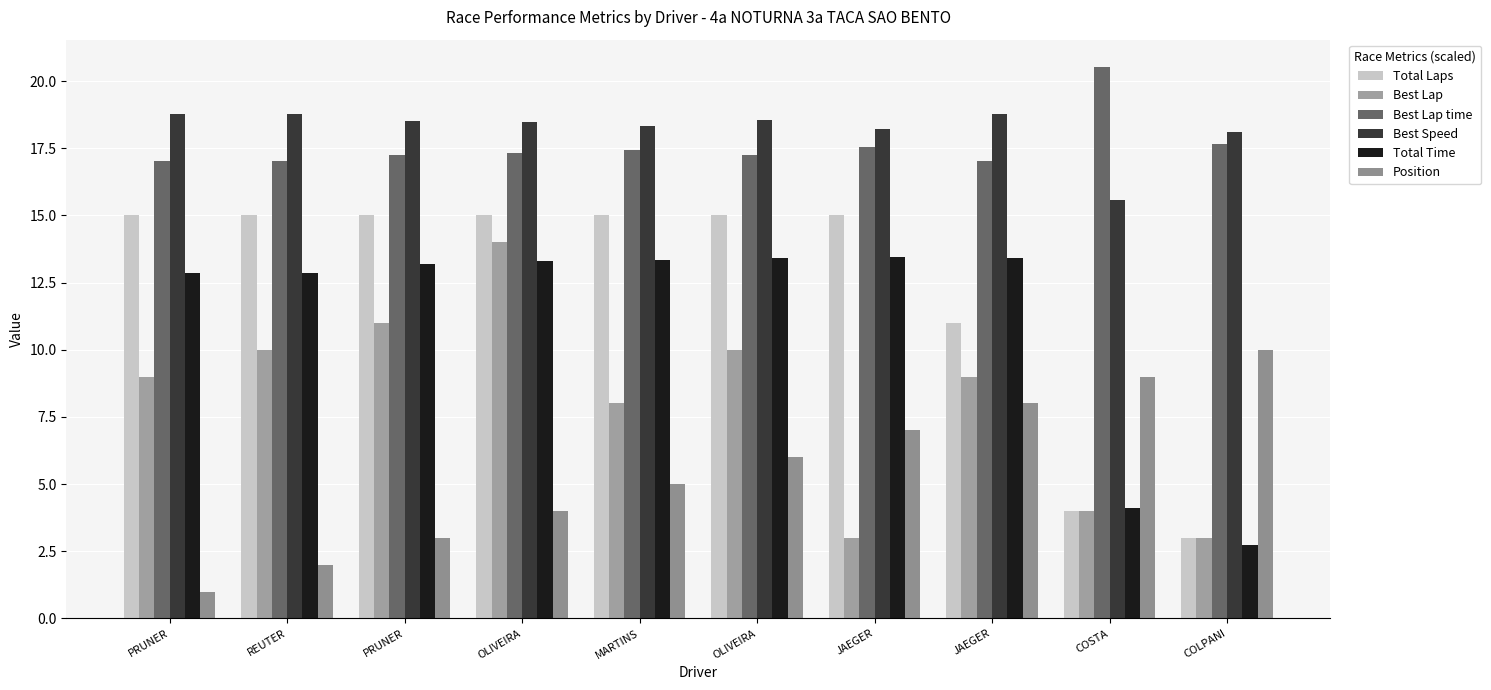

Which label corresponds to the smallest value in the chart?

PRUNER